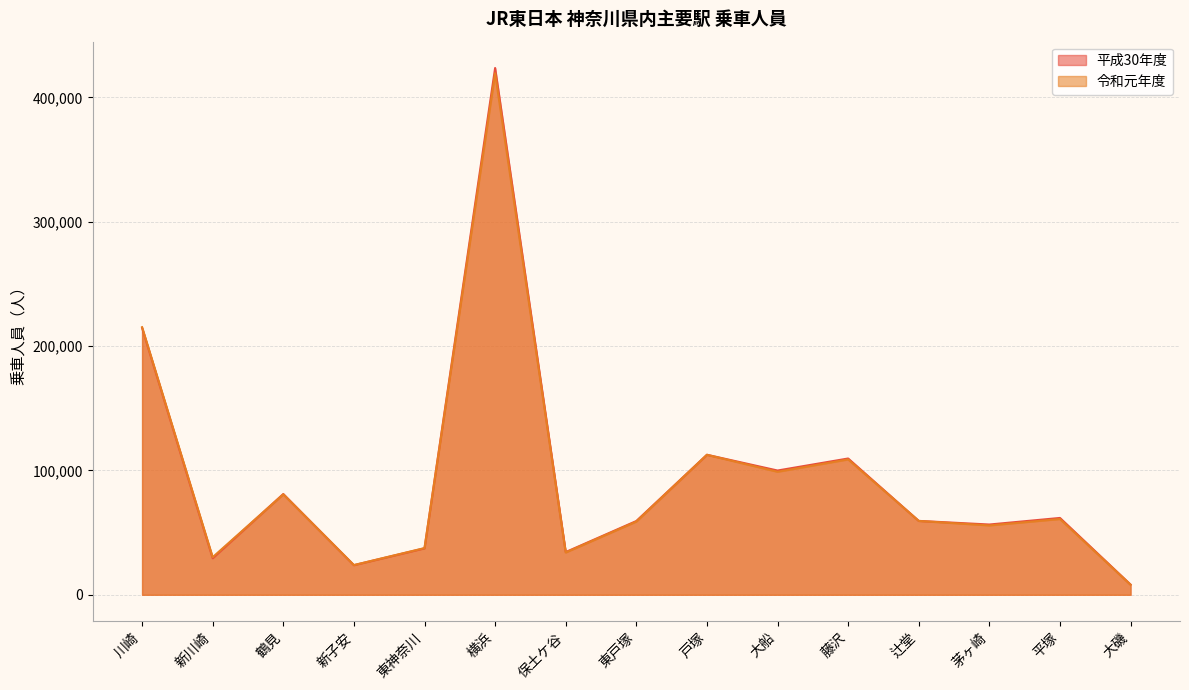

Between 鶴見 and 茅ヶ崎, which series saw the biggest shift?

令和元年度